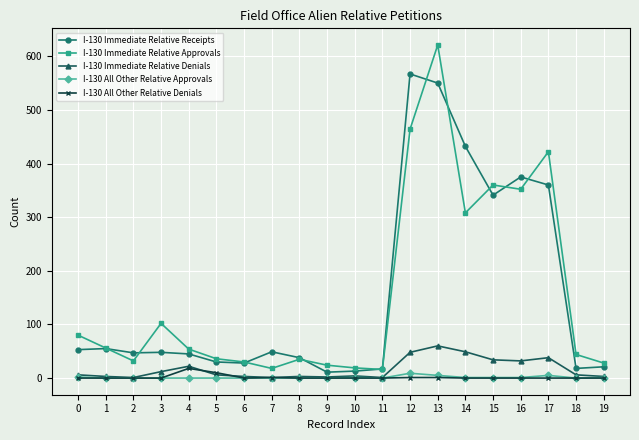

Which series has the largest range (max minus min)?

I-130 Immediate Relative Approvals